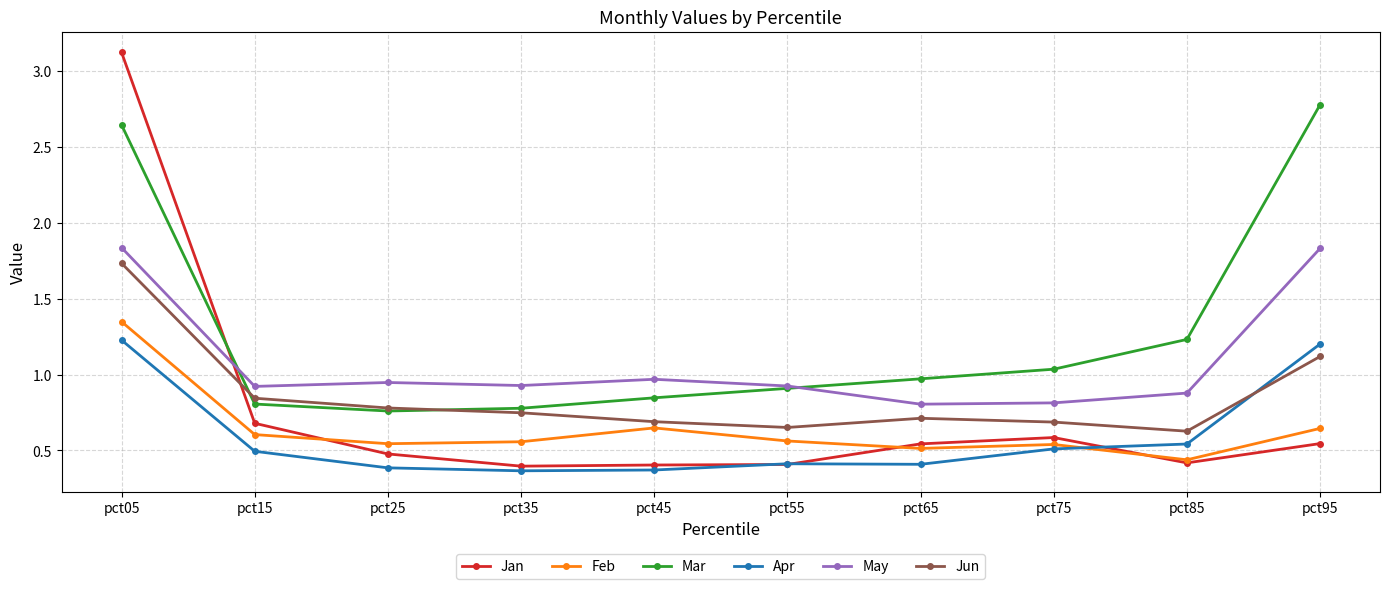

What is the difference between the highest and lowest values at pct95?

2.2